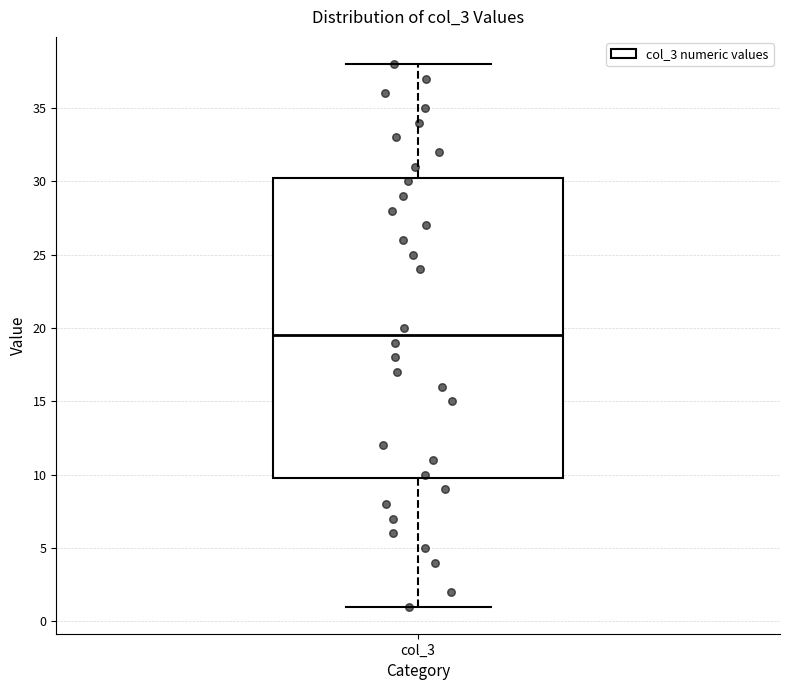

Read this box plot against the y-axis: the position of the median line, the range covered by the box, and the ends of both whiskers. The values are not printed on the chart, so give them approximately, as read against the axis.

median 19.5, box 10.0 to 30.5, whiskers 1.0 to 38.0